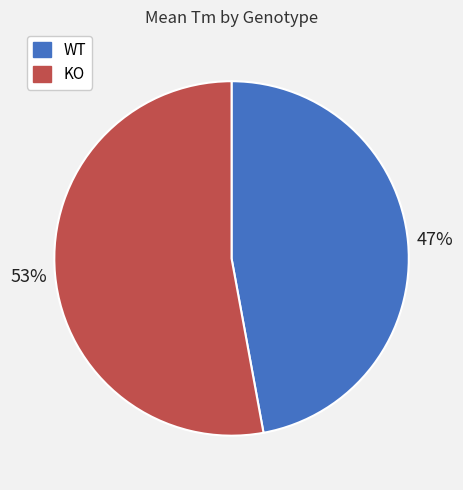

Count the number of slices in the pie.

2